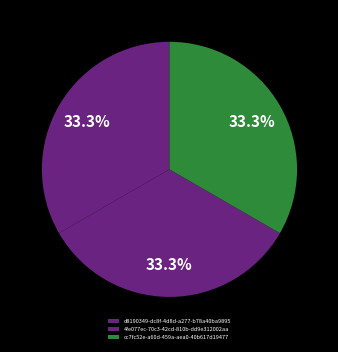

To the nearest percent, what is the combined percentage of cc7fc52e-a60d-459a-aea0-40b617d19477 and 4fe077ec-70c3-42cd-810b-dd9e312002aa?

67%